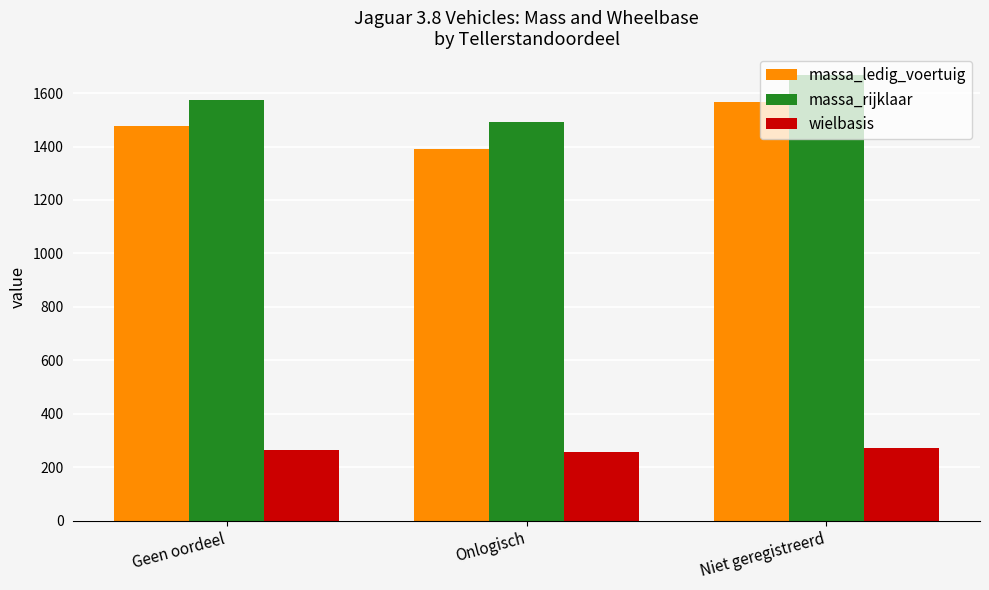

What is the maximum value shown in the chart?

1666